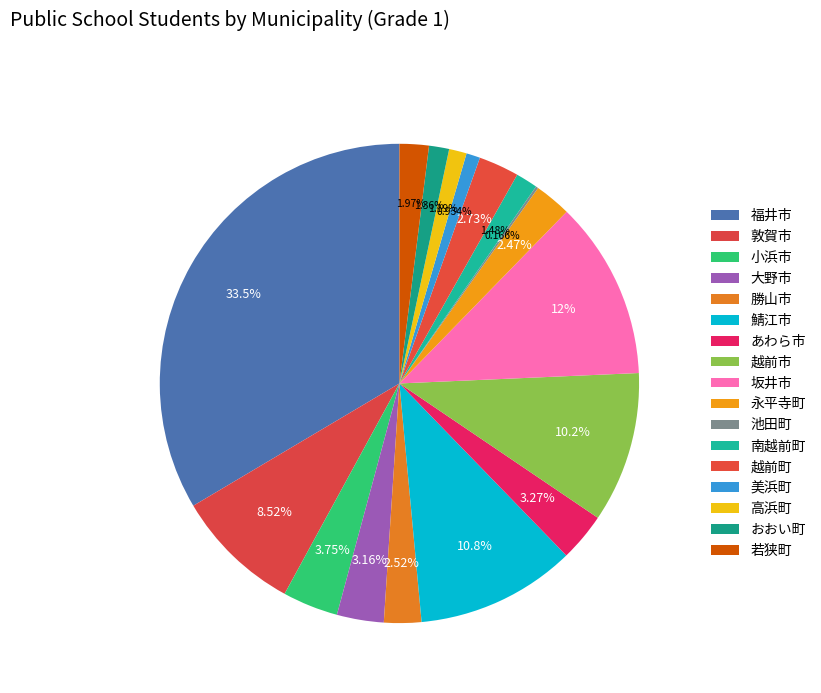

To the nearest percent, what percentage of the pie is 越前市?

10%